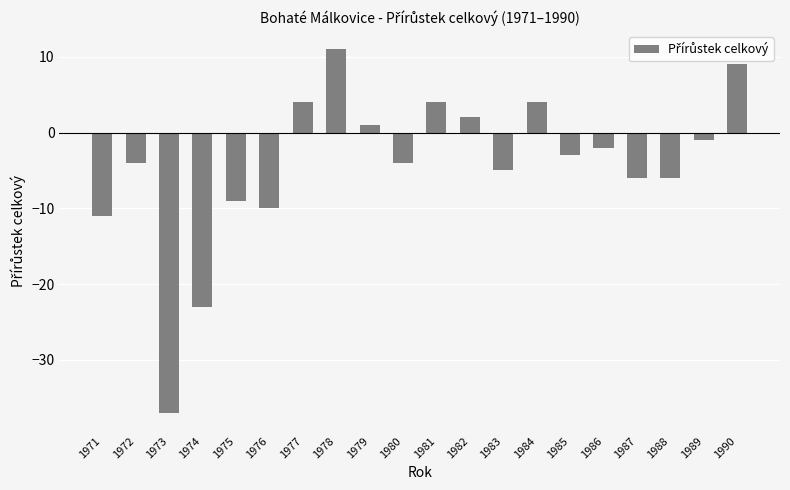

How many positive values are there?

7